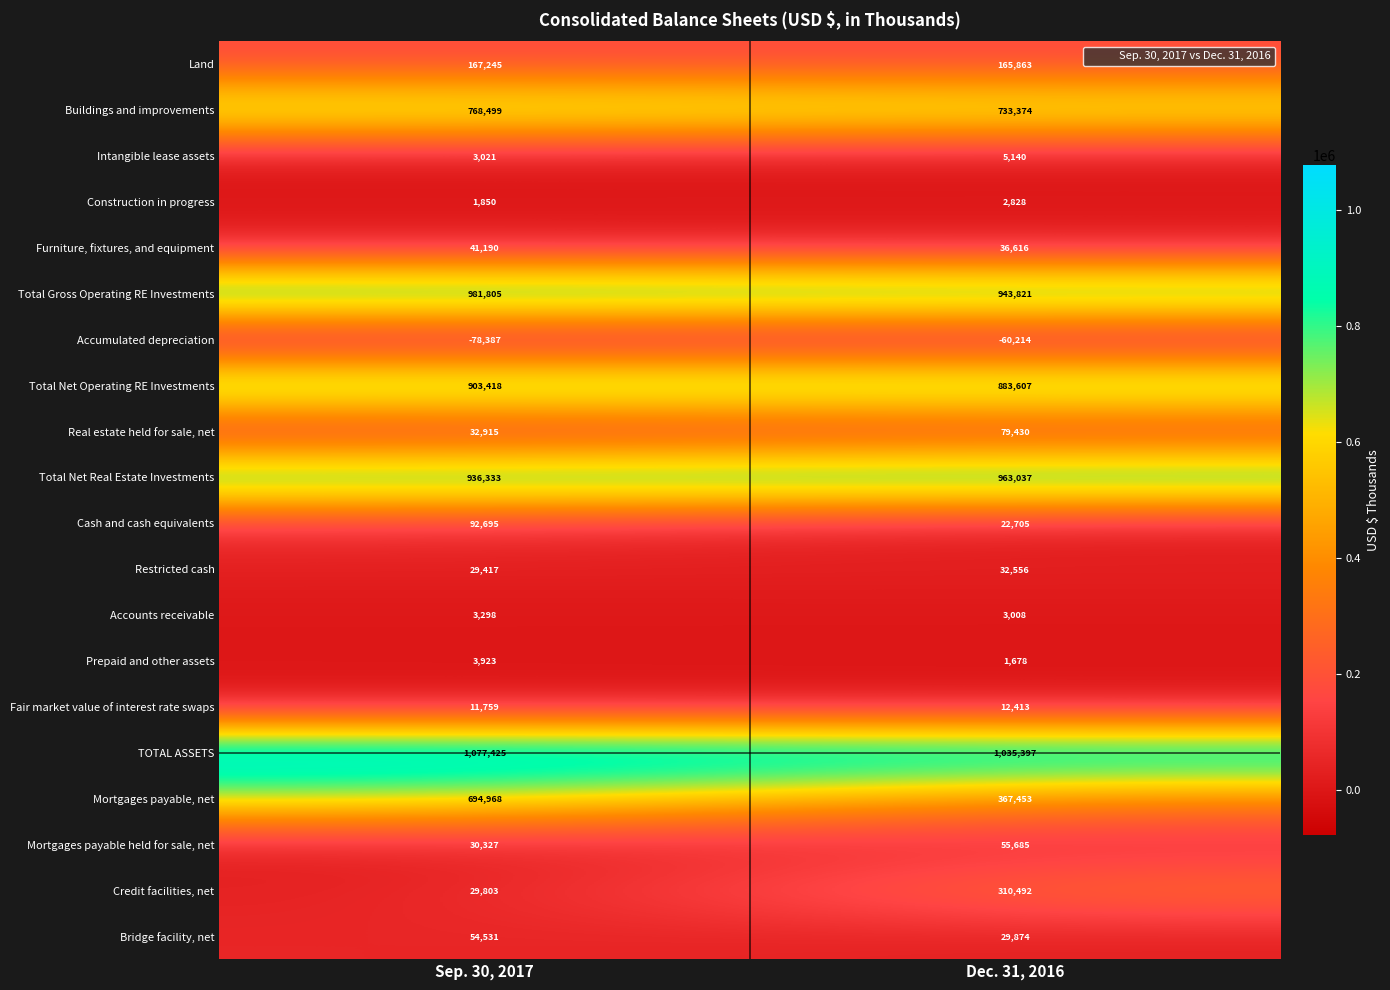

Rank the series at Dec. 31, 2016 from lowest to highest value.

Accumulated depreciation, Prepaid and other assets, Construction in progress, Accounts receivable, Intangible lease assets, Fair market value of interest rate swaps, Cash and cash equivalents, Bridge facility, net, Restricted cash, Furniture, fixtures, and equipment, Mortgages payable held for sale, net, Real estate held for sale, net, Land, Credit facilities, net, Mortgages payable, net, Buildings and improvements, Total Net Operating RE Investments, Total Gross Operating RE Investments, Total Net Real Estate Investments, TOTAL ASSETS